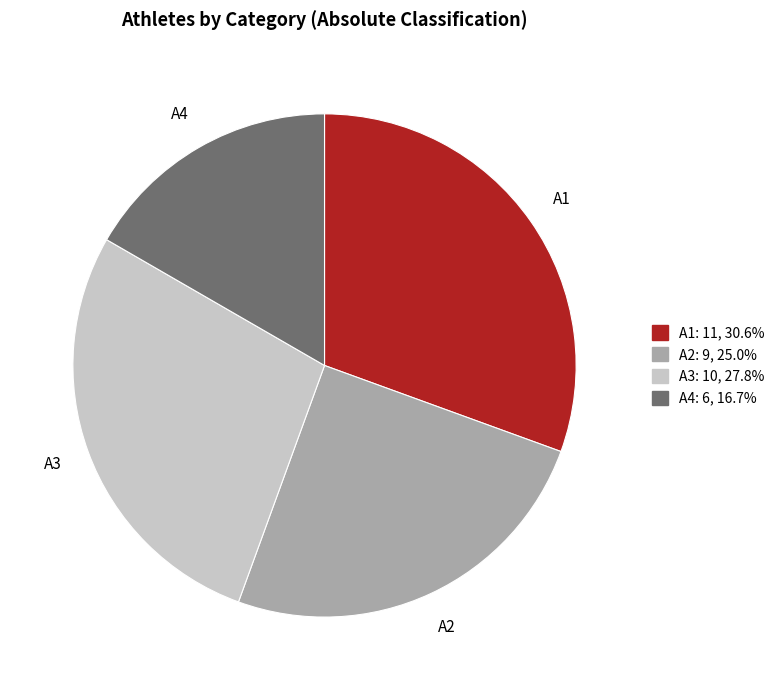

Combined, do A4 and A1 account for over 50%?

No